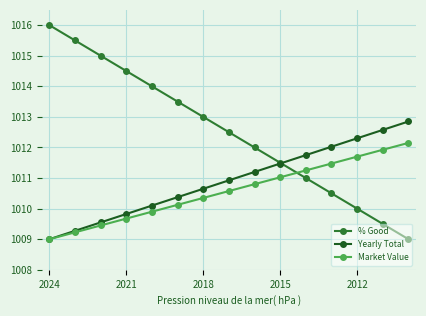

How many values in the Market Value series are below 1010?

5